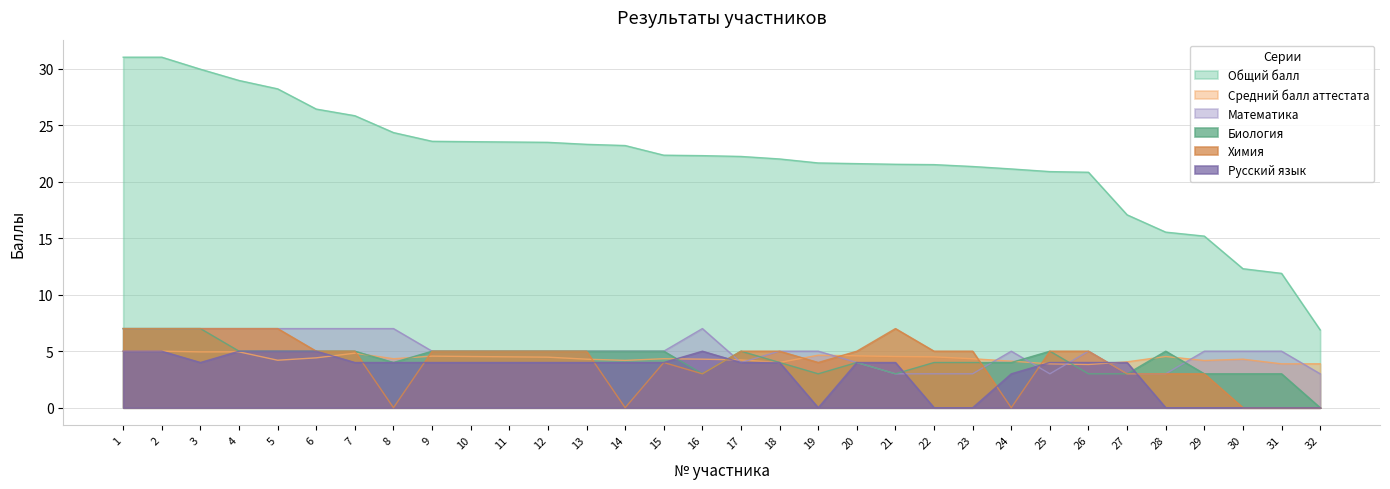

True or false: Математика has more than 2 points higher than both neighbors.

True